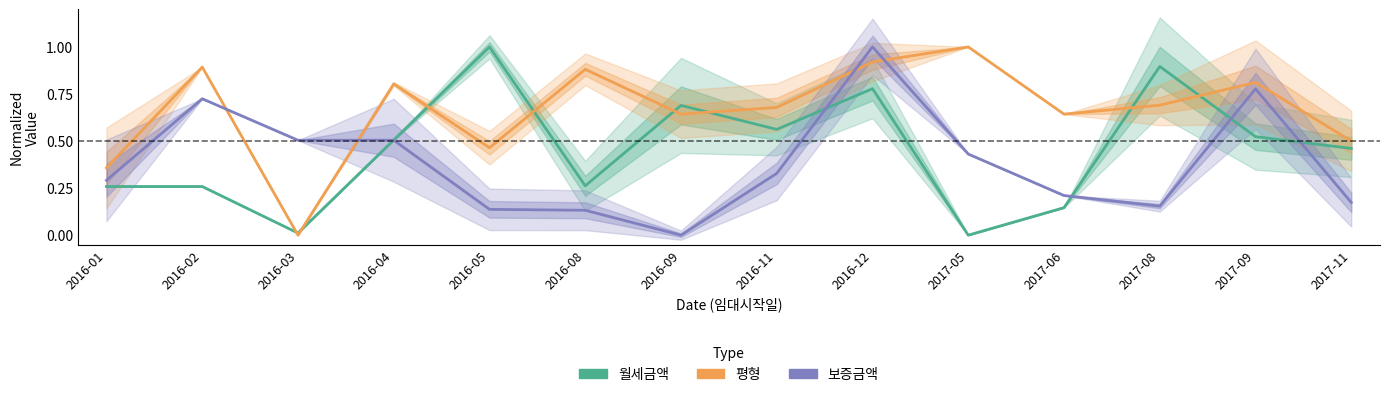

How many positive values does the 월세금액 series have?

13